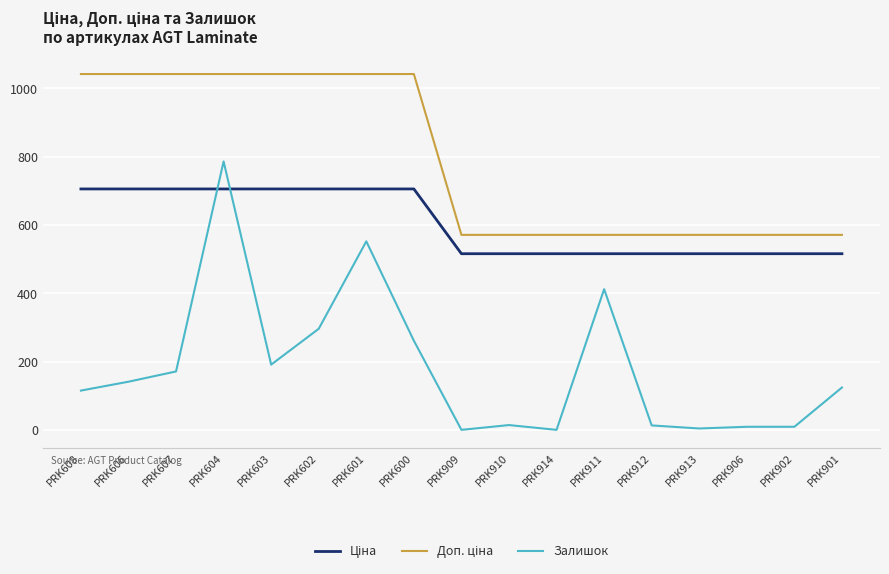

At which category does Залишок reach its first local valley?

PRK603